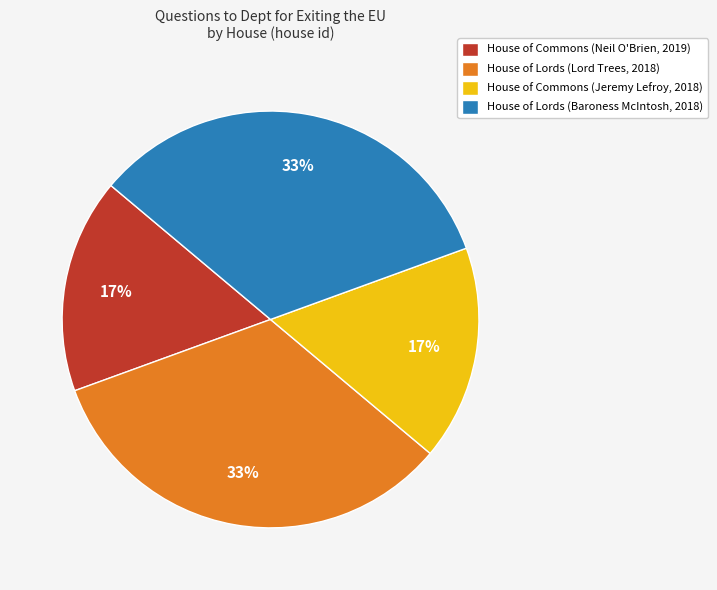

True or false: House of Commons (Neil O'Brien, 2019) accounts for 17% of the total.

True